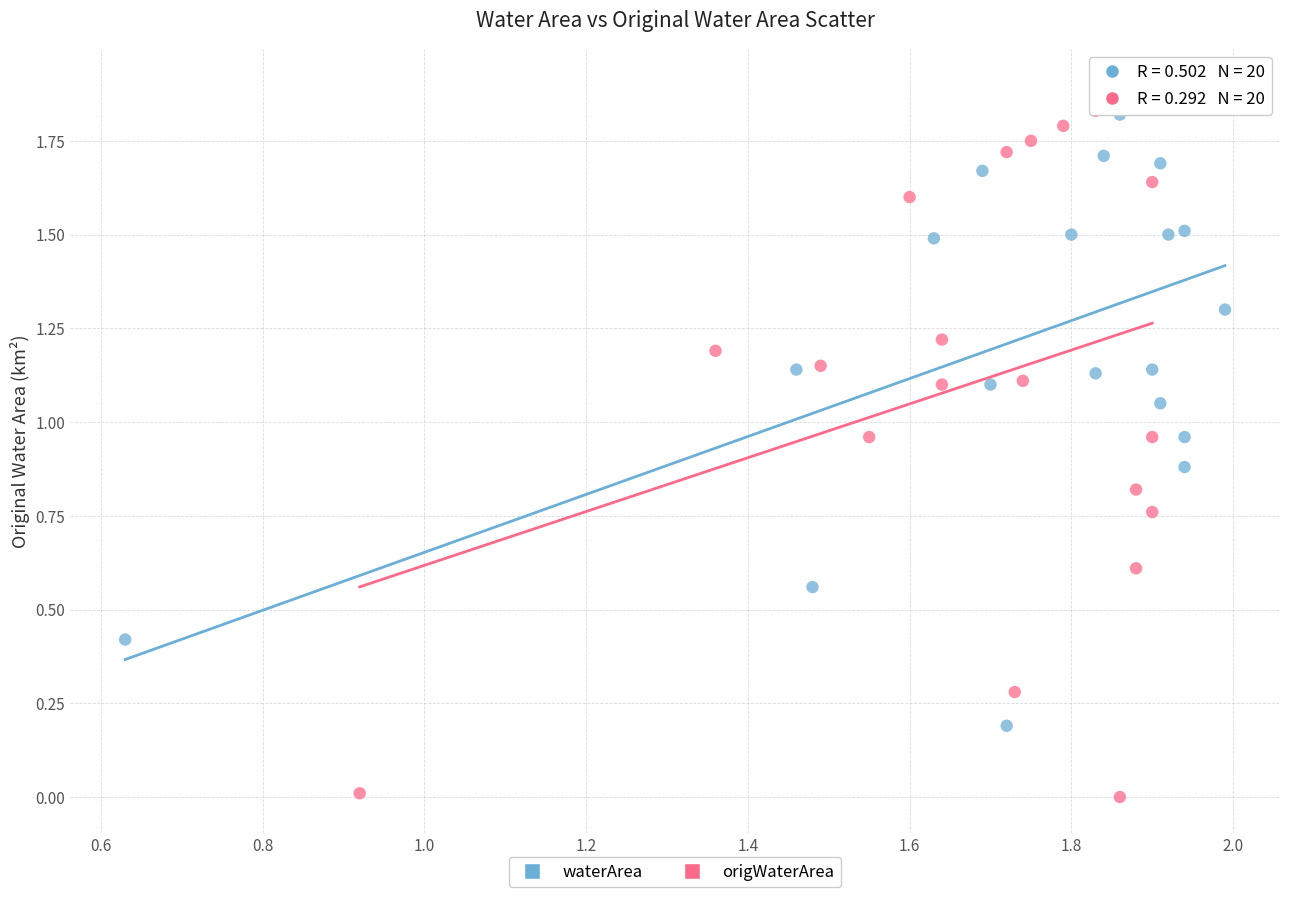

Which series has the widest spread of Y values?

origWaterArea